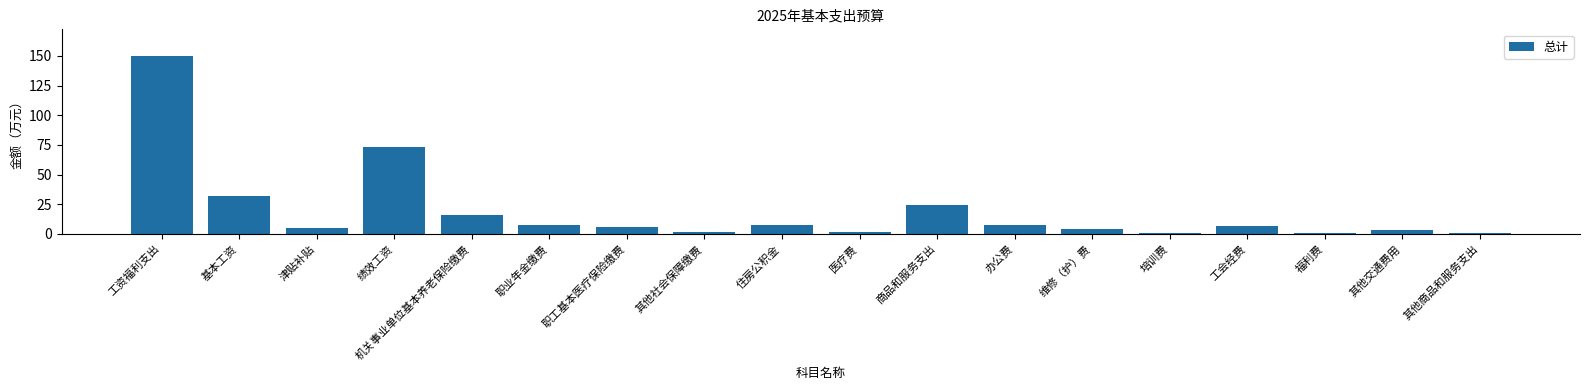

Does the chart contain stacked bars?

No